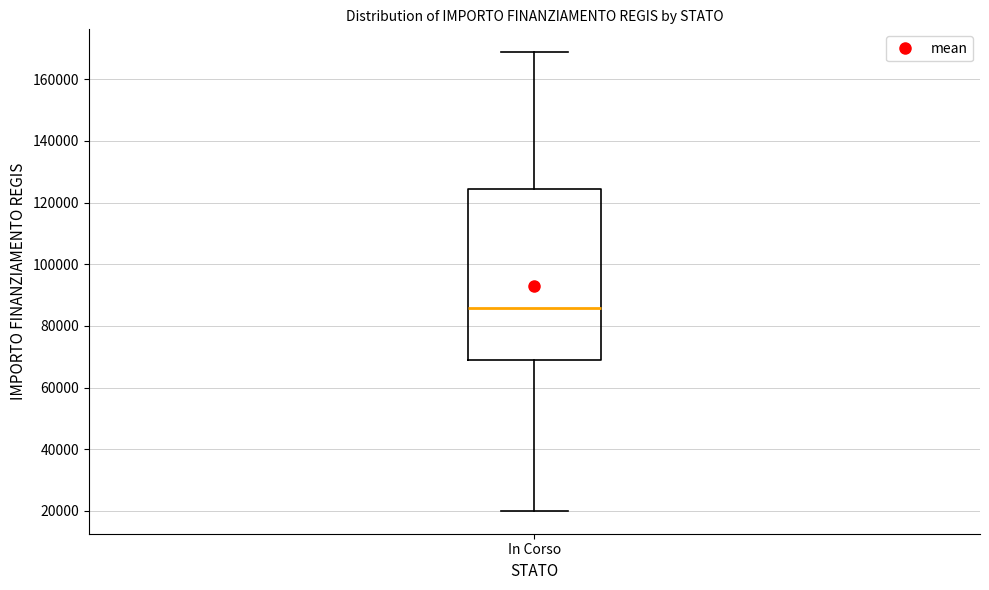

Read this box plot against the y-axis: the position of the median line, the range covered by the box, and the ends of both whiskers. The values are not printed on the chart, so give them approximately, as read against the axis.

median 86000, box 68000 to 124000, whiskers 20000 to 168000